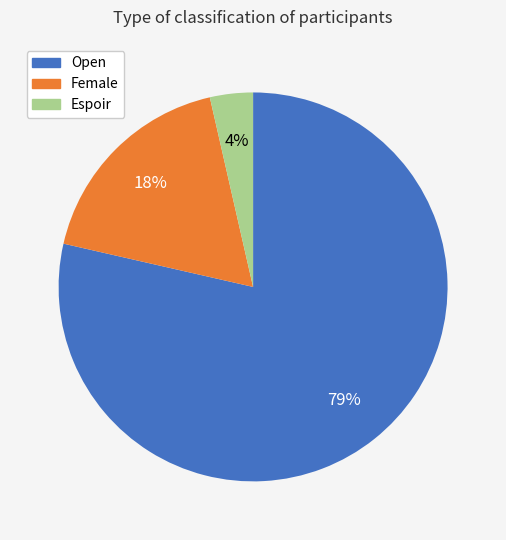

The Female slice represents 18% of the pie. True or false?

True